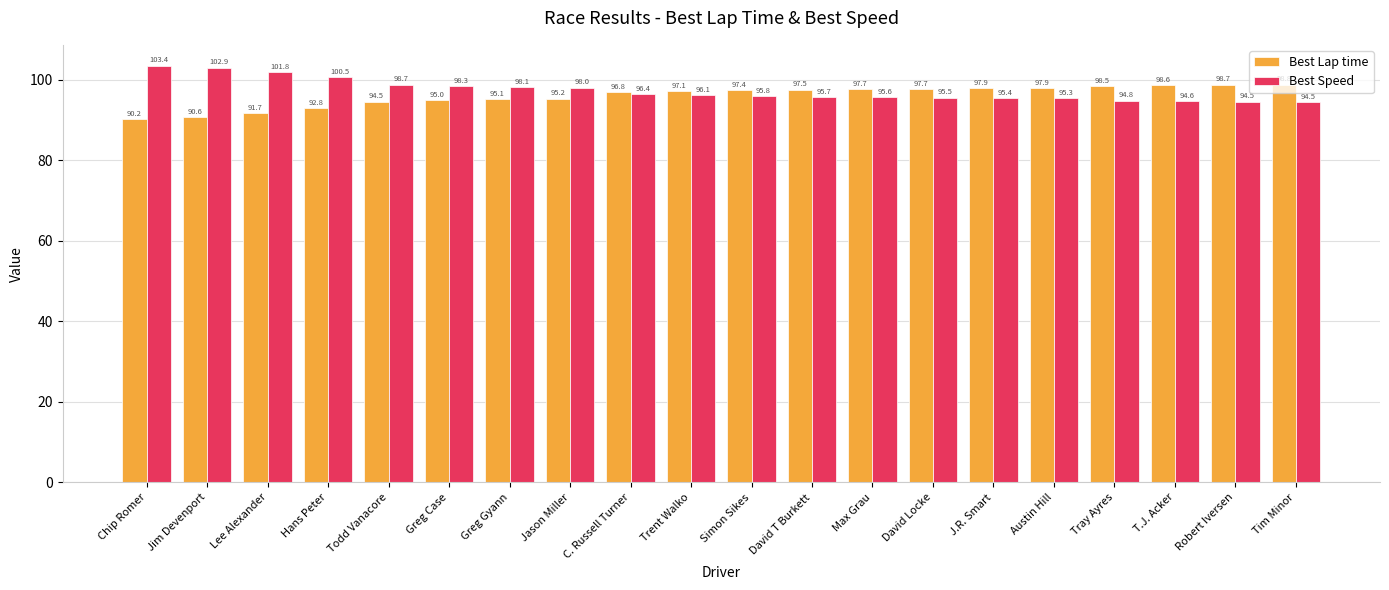

Which series has the largest total across all categories?

Best Speed